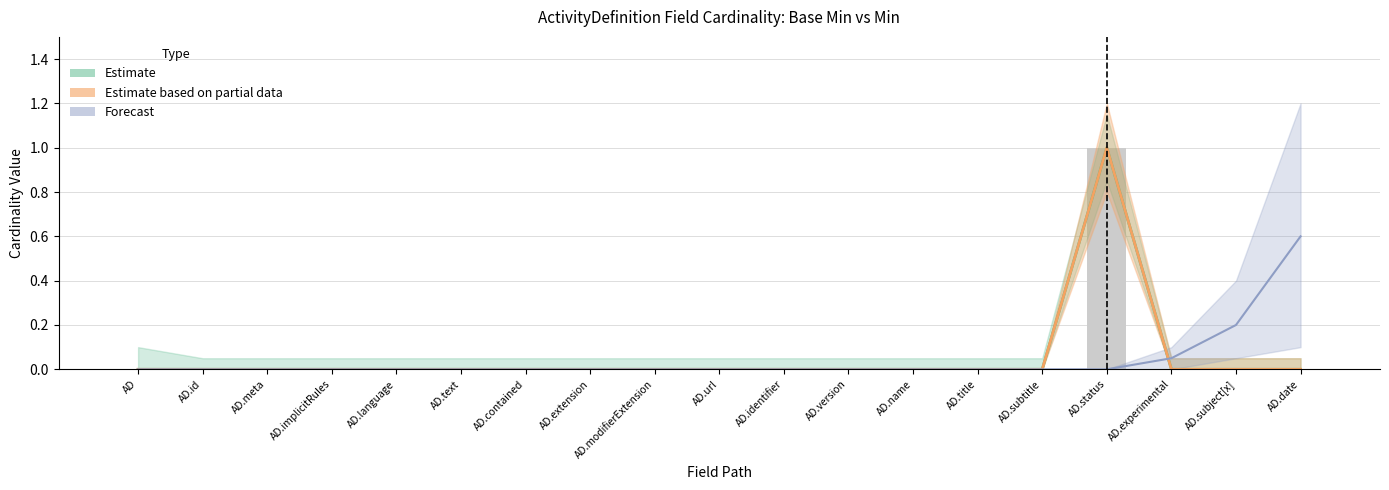

At which label is Forecast closest to 0?

AD